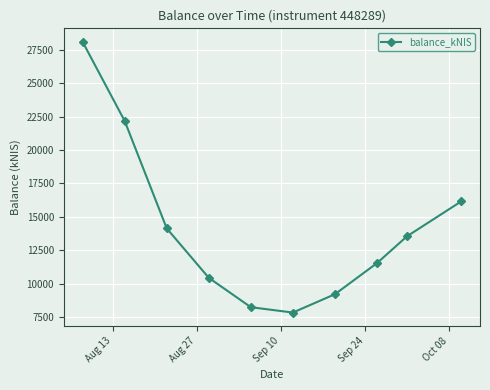

What is the average value?

14146.2